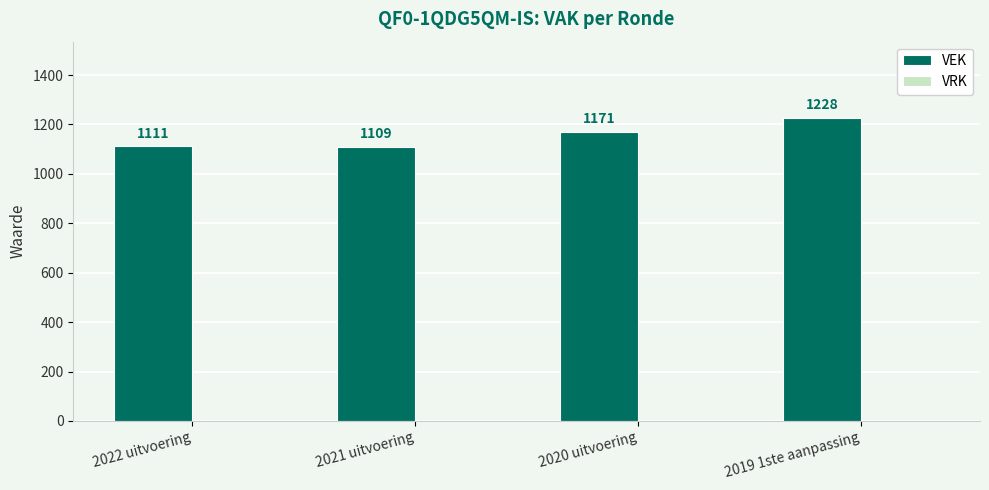

The value at 2020 uitvoering is 1171. True or false?

True